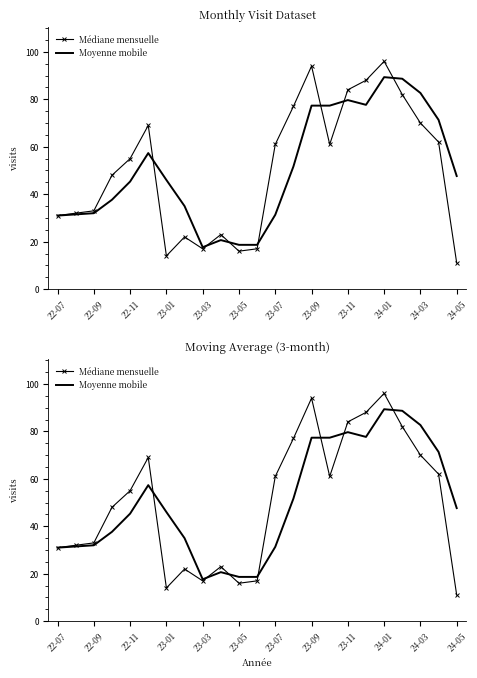

List the series in order of their overall mean, highest first.

Moyenne mobile, Médiane mensuelle